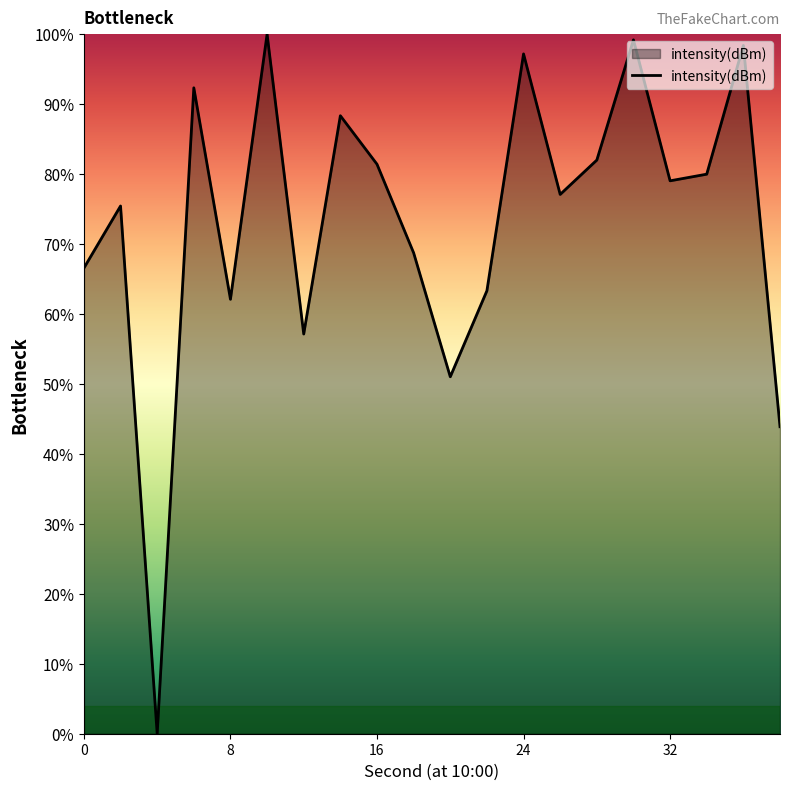

What is the maximum value shown in the chart?

100.0